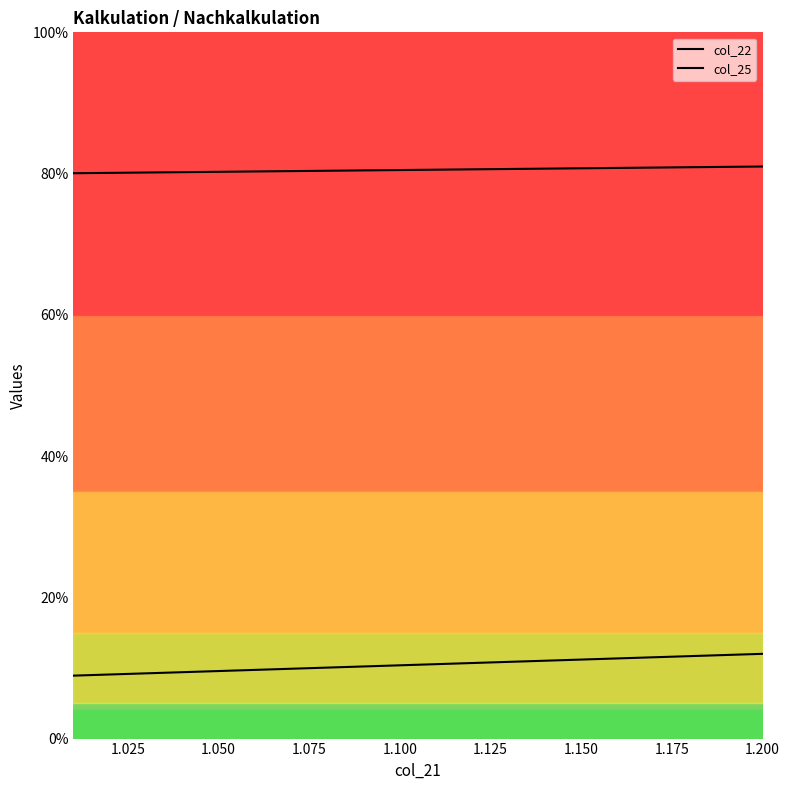

What is the minimum value shown in the chart?

0.1